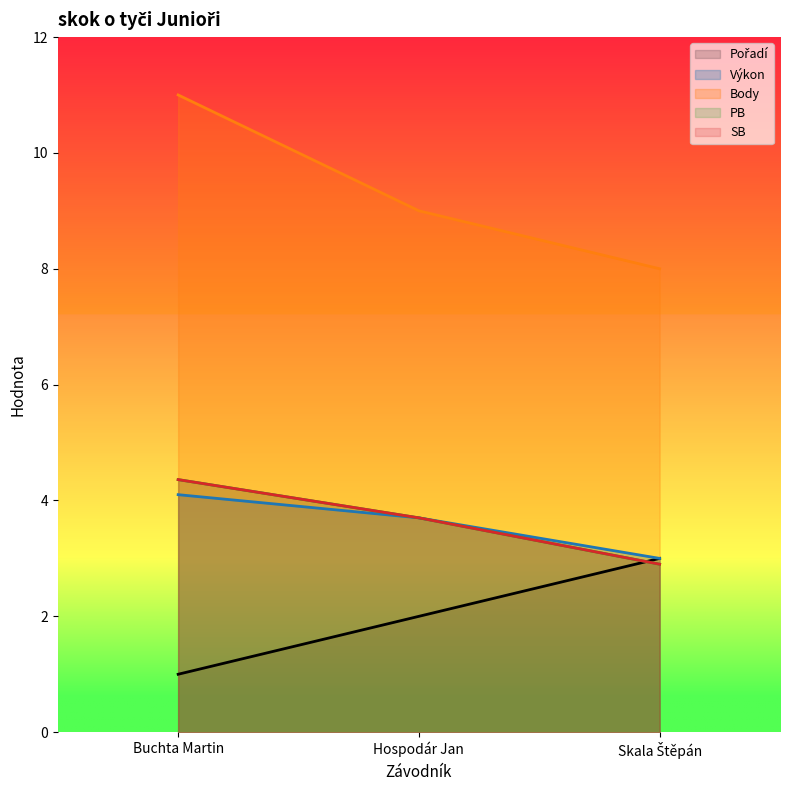

Which label corresponds to the smallest value in the chart?

Buchta Martin